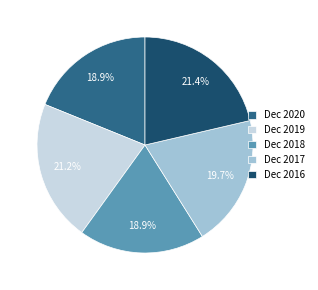

How many segments does this pie chart have?

5